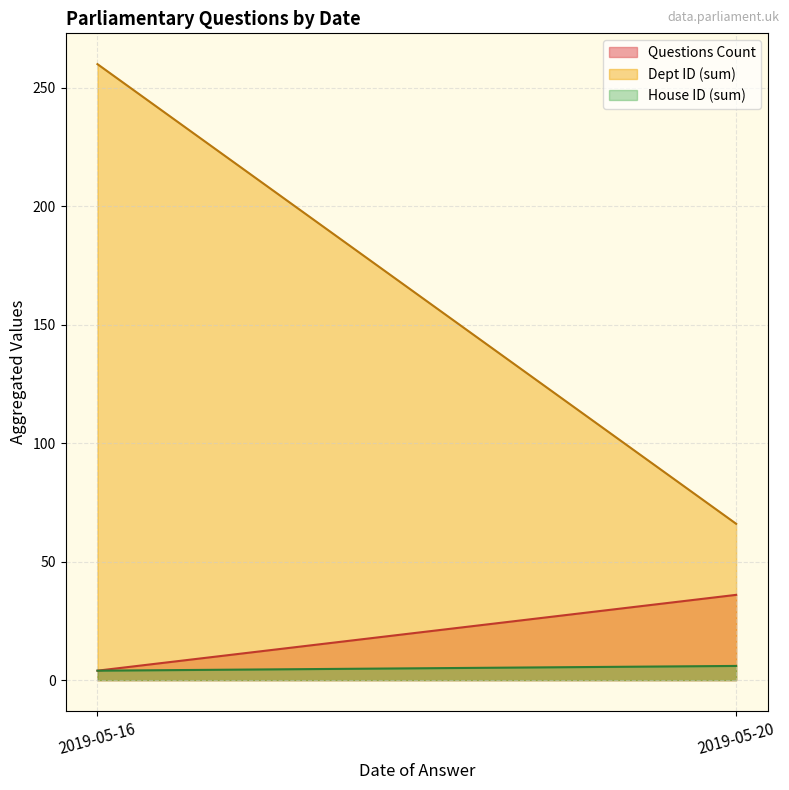

True or false: Questions Count and Dept ID cross at least once.

False